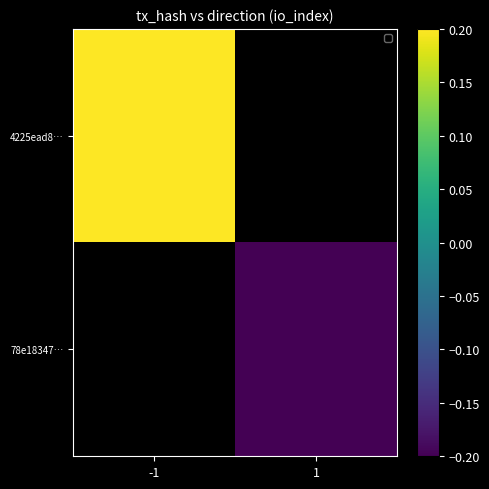

At which label does 4225ead8… reach its peak?

-1